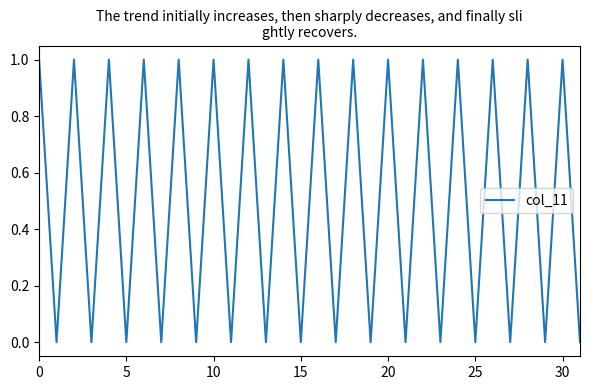

The chart shows a value of 0 at 15. True or false?

True